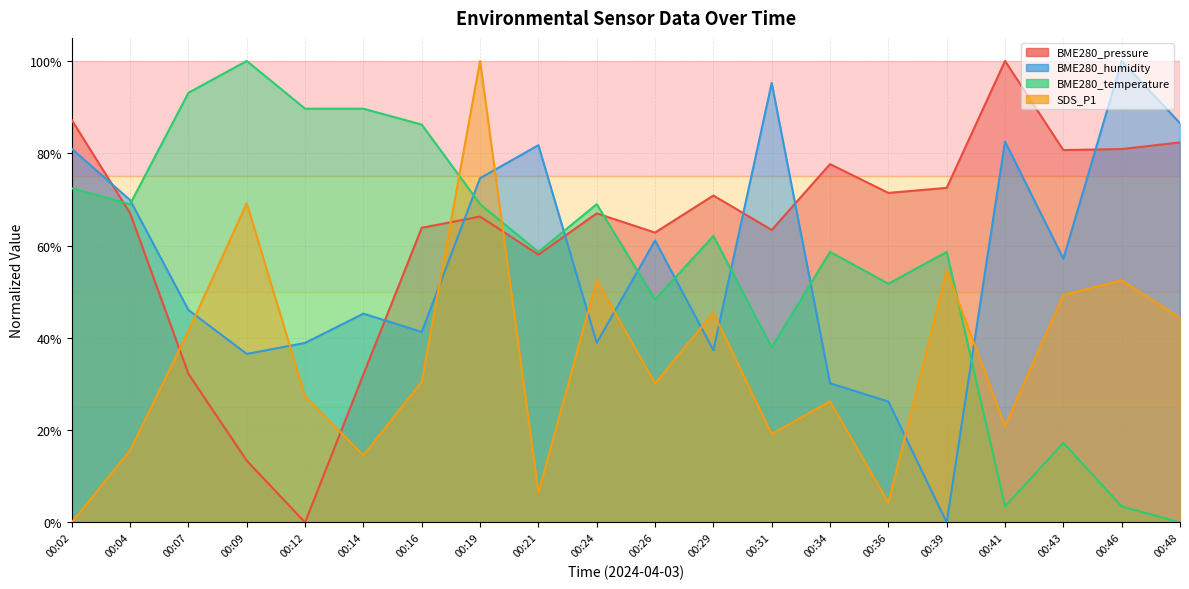

Which series has the largest total across all categories?

BME280_pressure